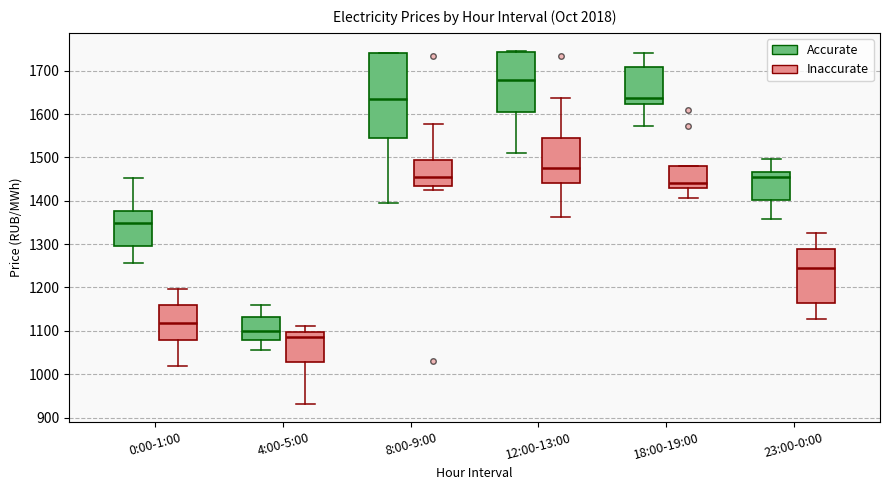

Which box has the highest median line?

12:00-13:00 (Accurate)